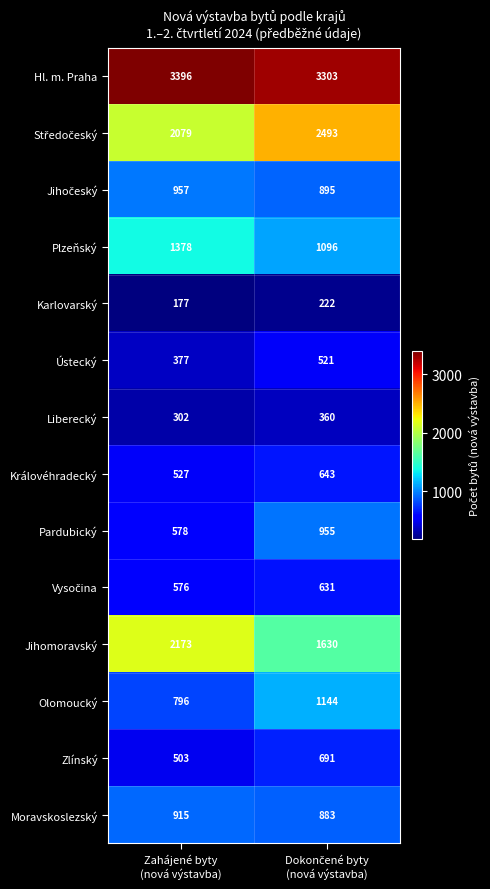

Which series has the largest total across all categories?

Hl. m. Praha